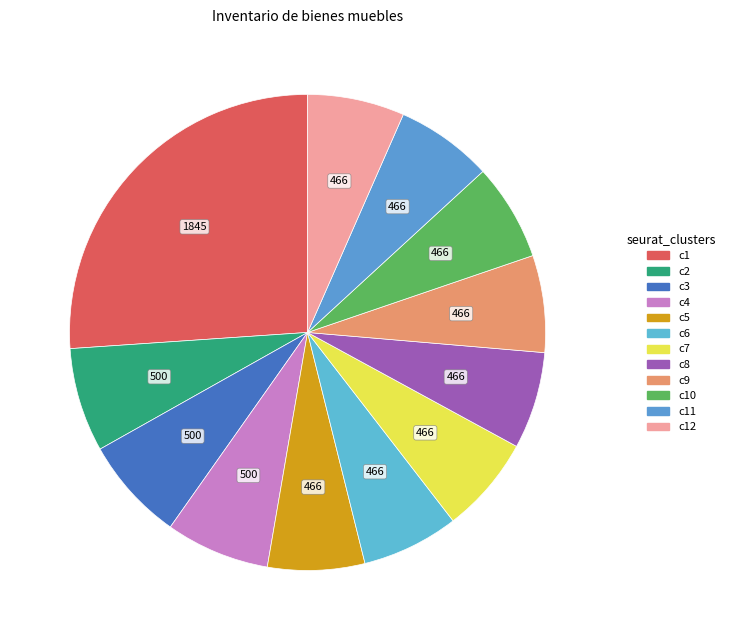

How many slices are in this pie chart?

12